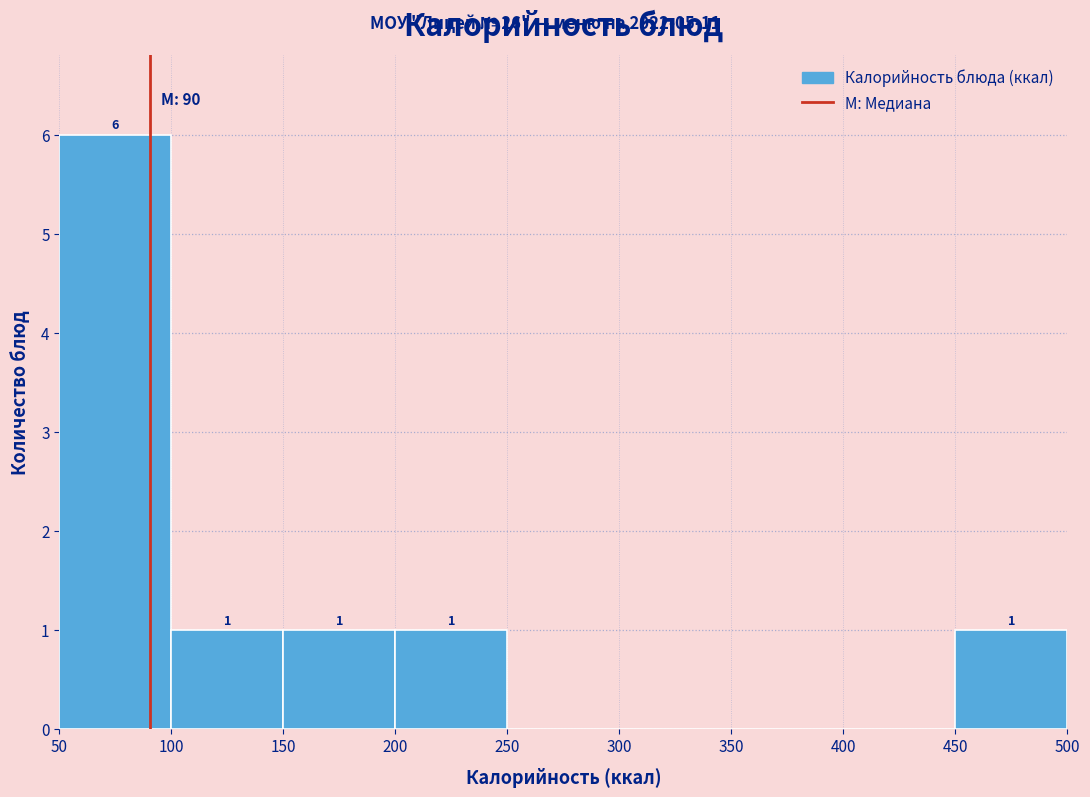

Over which range of the x-axis is the bar tallest?

50 to 100